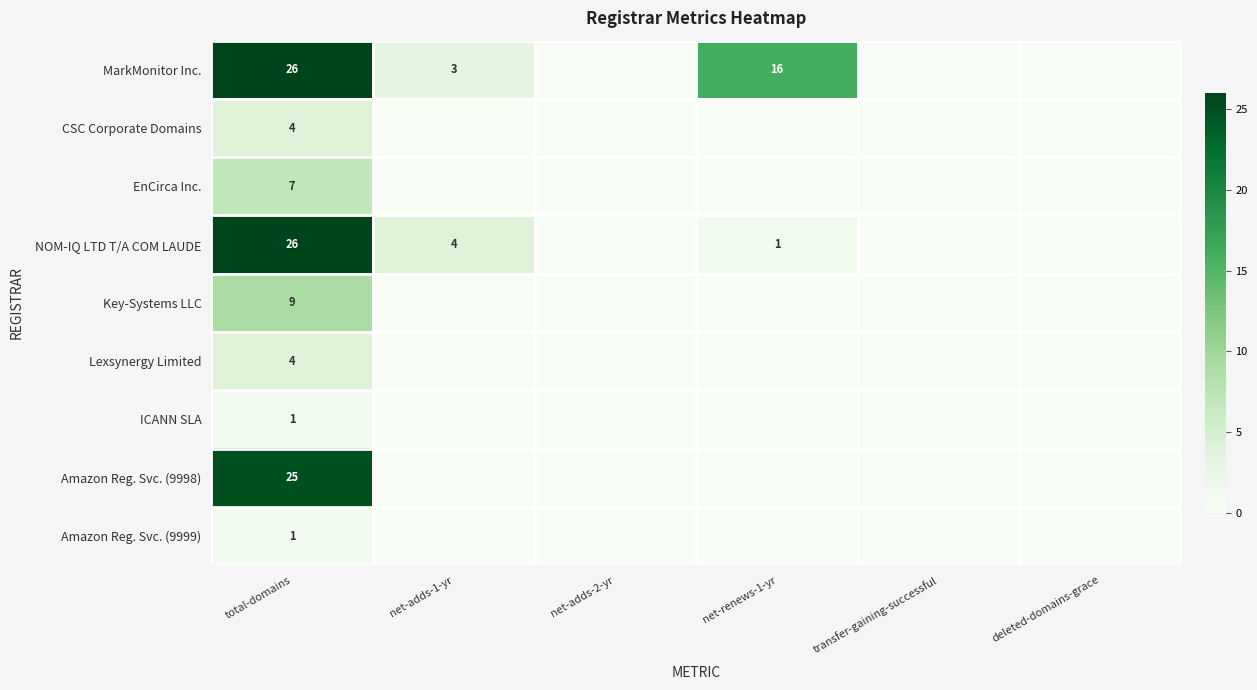

The value of NOM-IQ LTD T/A COM LAUDE at total-domains is 10. True or false?

False